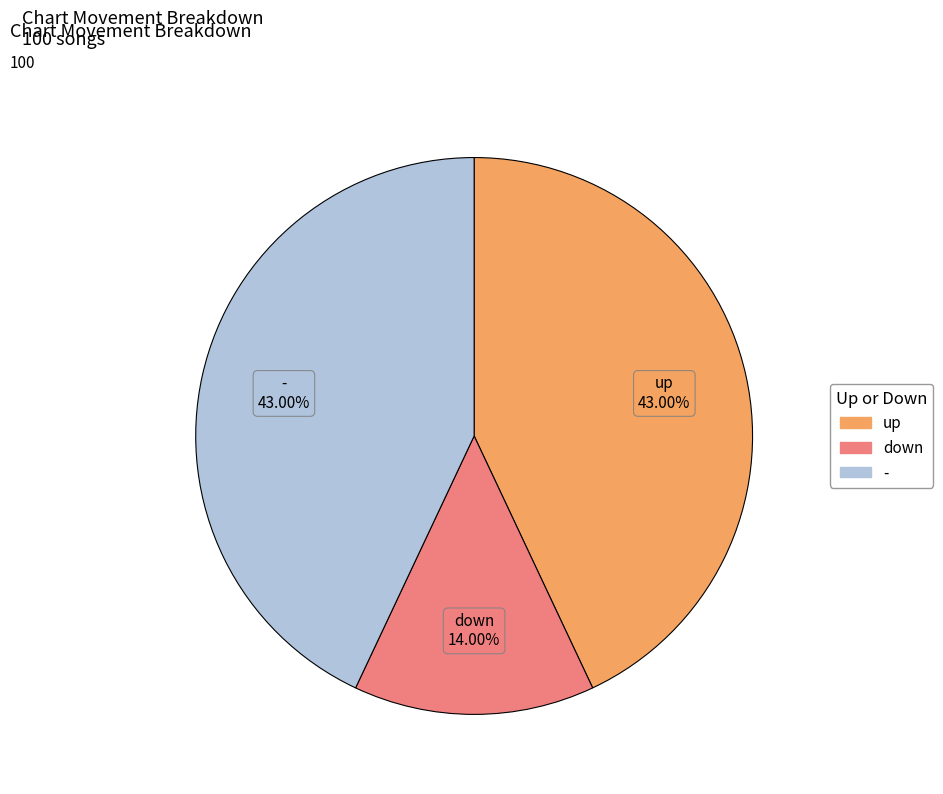

What is the smallest slice in the pie chart?

down